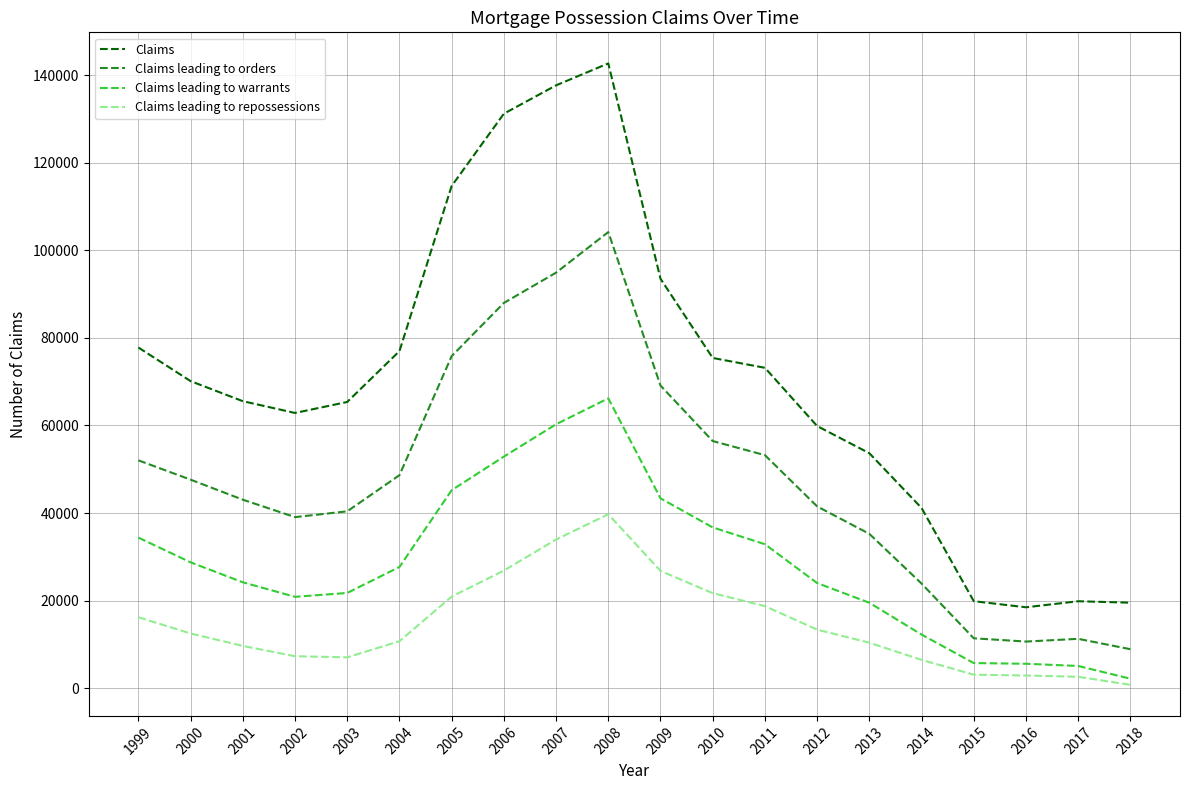

List the series in order of their overall mean, lowest first.

Claims leading to repossessions, Claims leading to warrants, Claims leading to orders, Claims